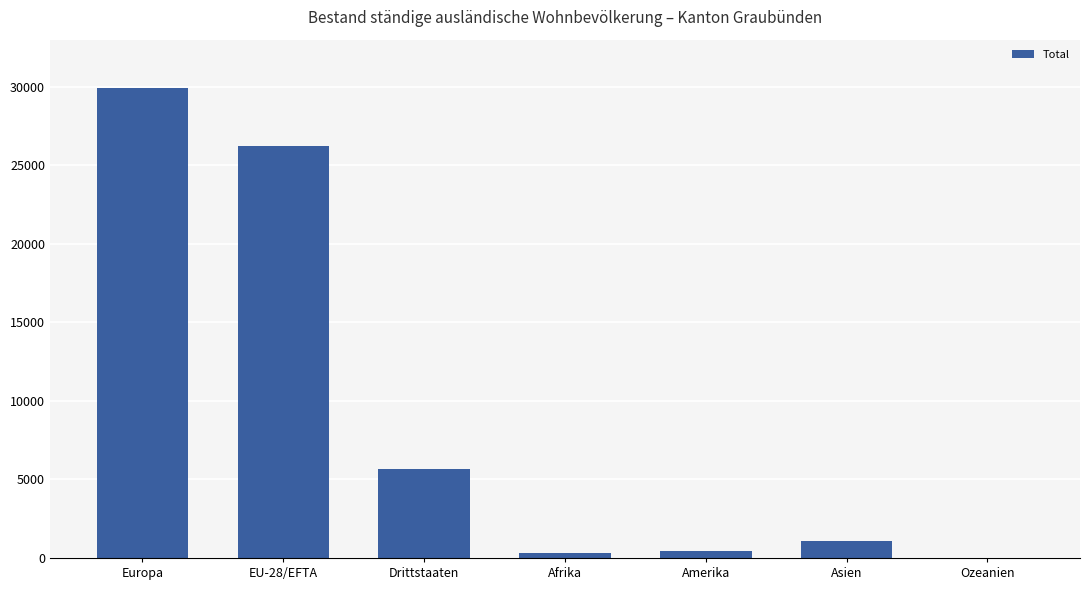

Which has a higher value, Asien or Europa?

Europa